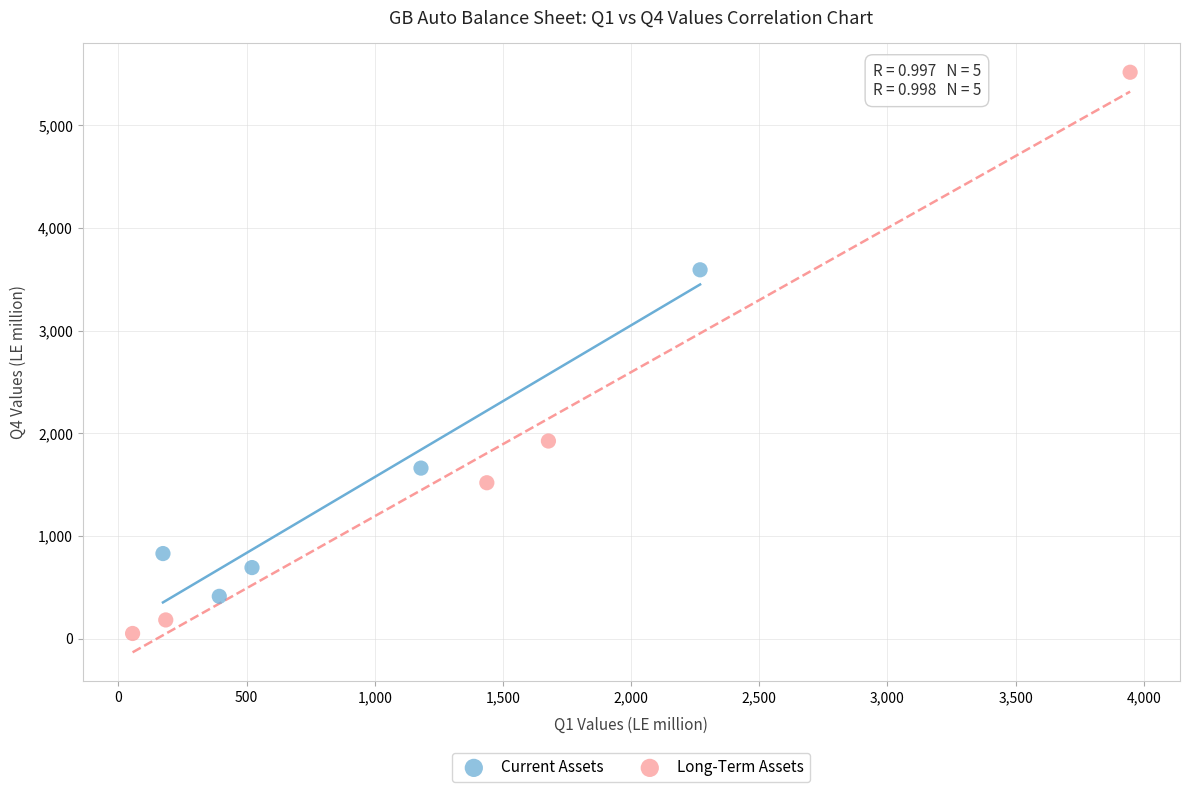

What are all the series names shown in the legend?

Current Assets, Long-Term Assets